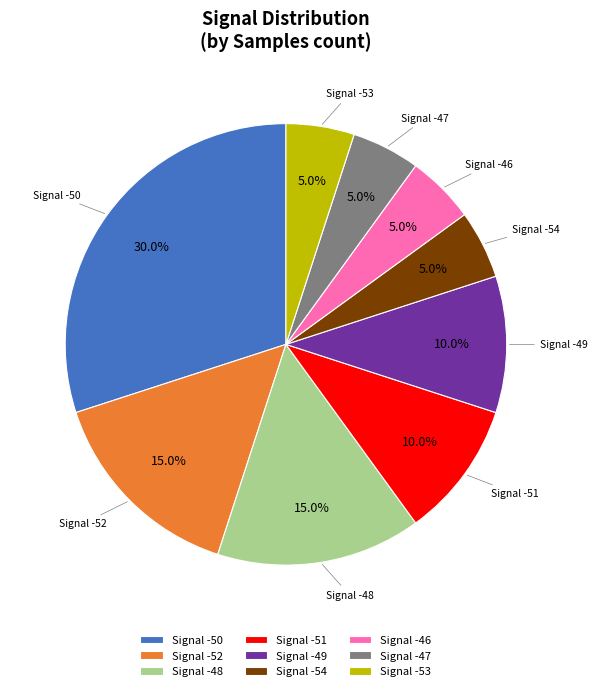

What is the ratio of the value at Signal -50 to the value at Signal -49?

3.0